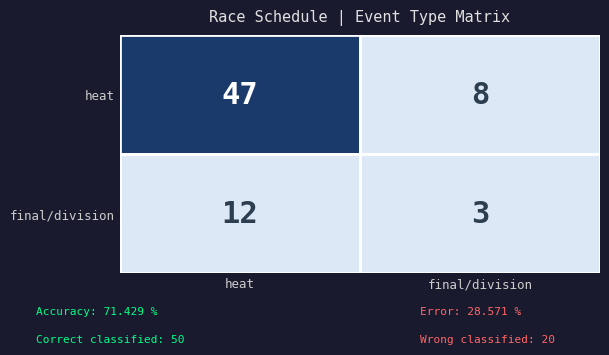

What is the maximum value shown in the chart?

47